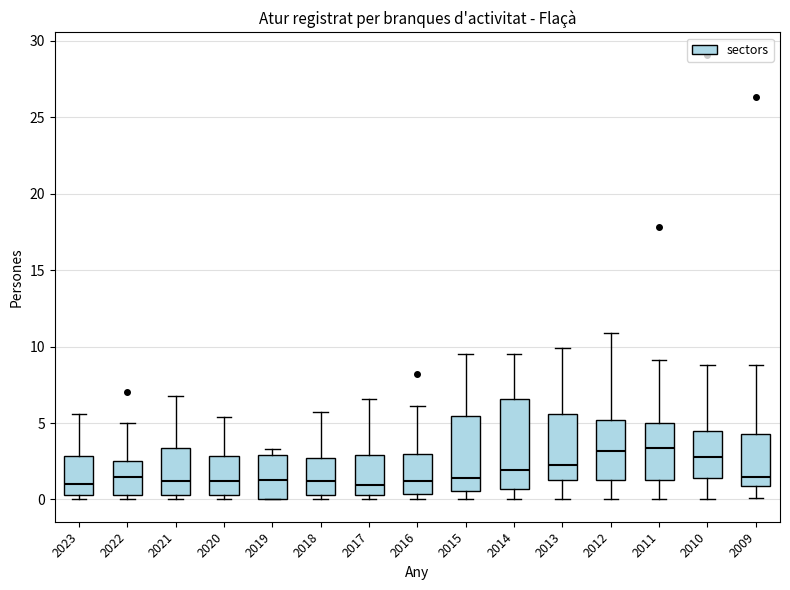

Where does the median line of the box at x = 2013 sit on the y-axis? The values are not printed on the chart, so give them approximately, as read against the axis.

2.5